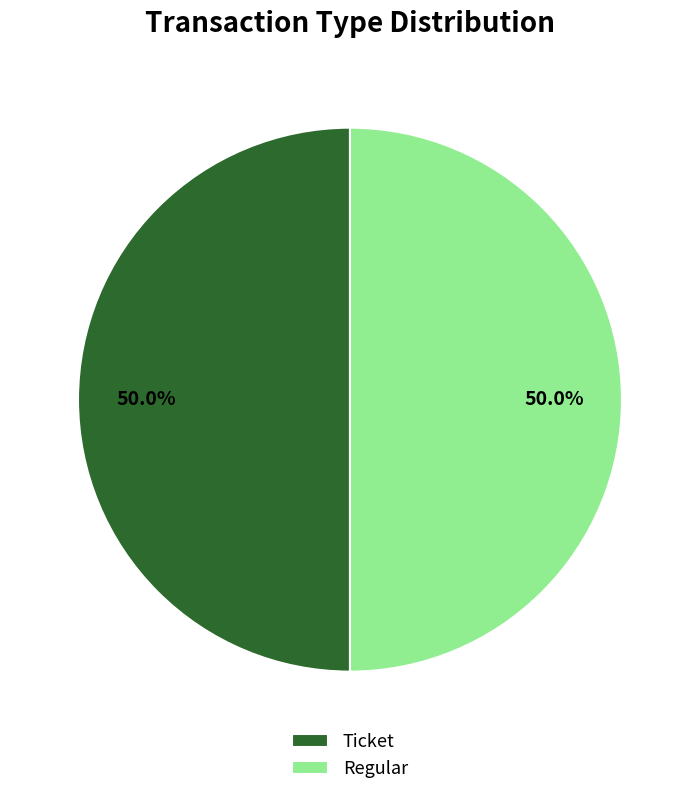

What is the ratio of the value at Regular to the value at Ticket?

1.0